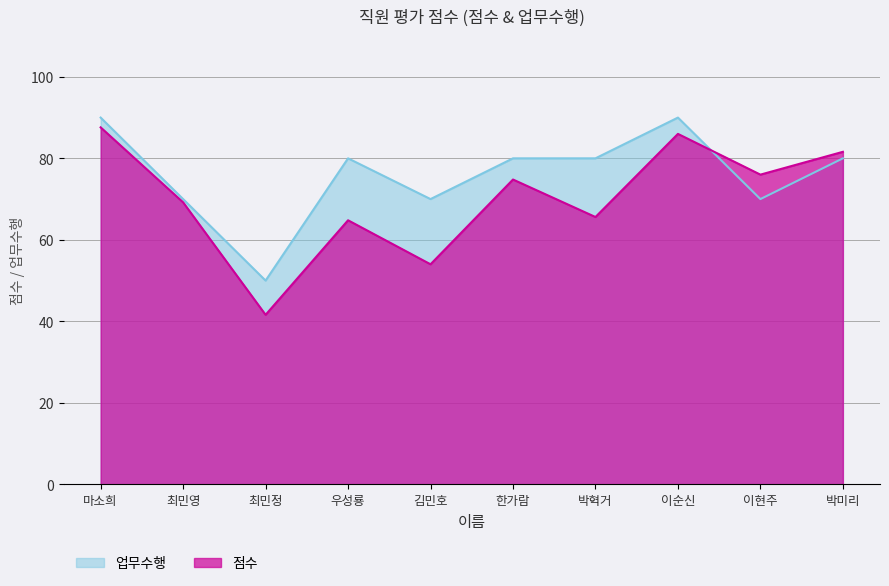

Rank the series at 최민영 from lowest to highest value.

점수, 업무수행